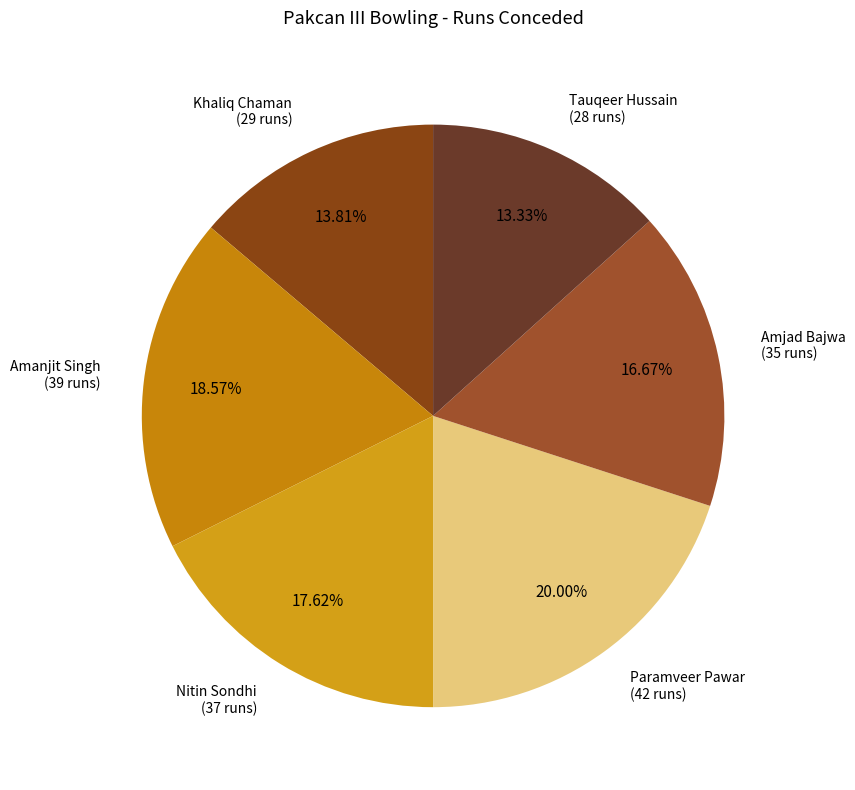

How many slices are in this pie chart?

6